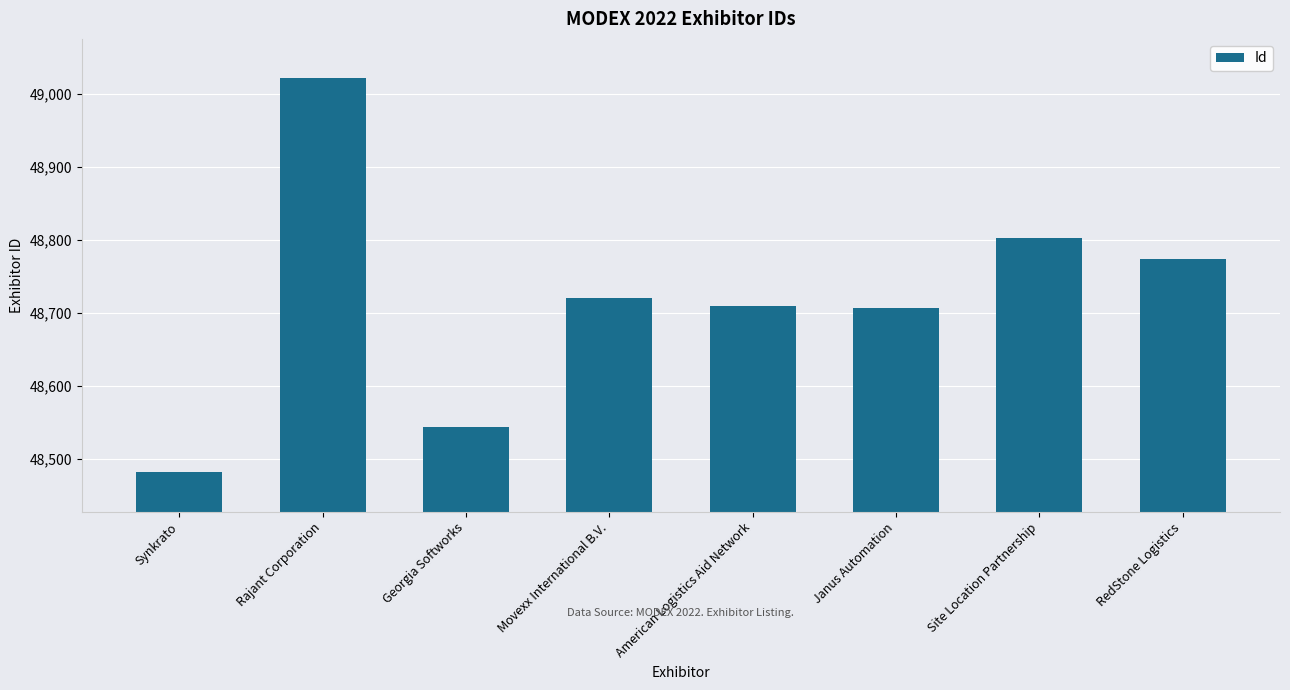

Which category has the lowest value across all series?

Synkrato